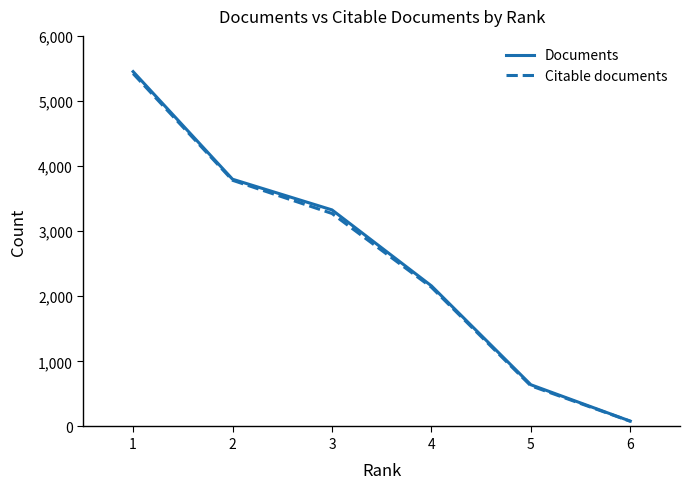

Rank the categories by Citable documents value from lowest to highest.

6, 5, 4, 3, 2, 1